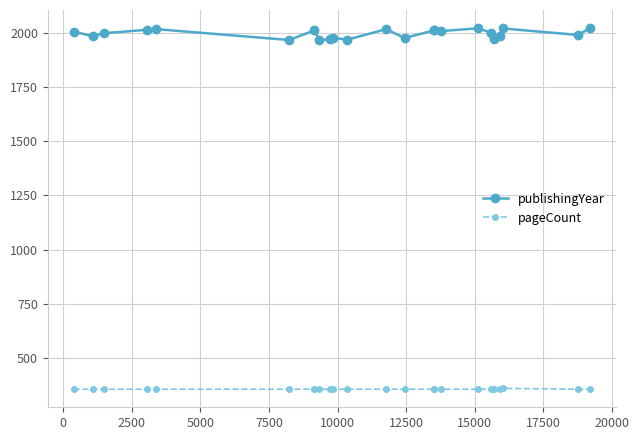

What are all the series names shown in the legend?

publishingYear, pageCount